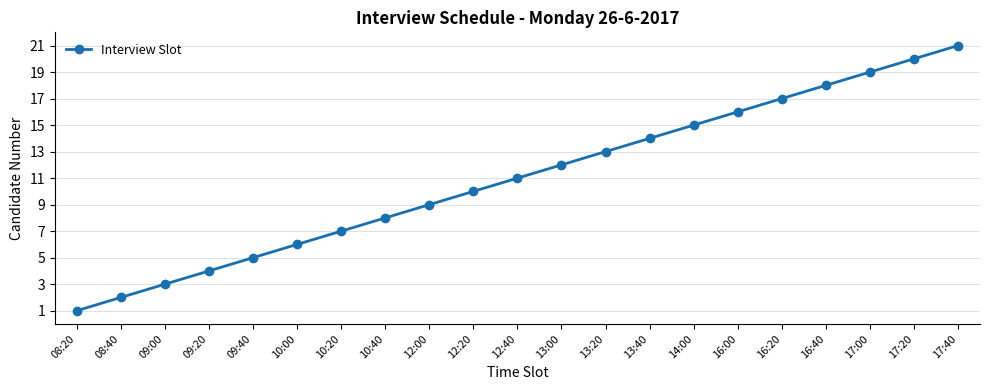

What is the label of the 10th point from the right?

13:00